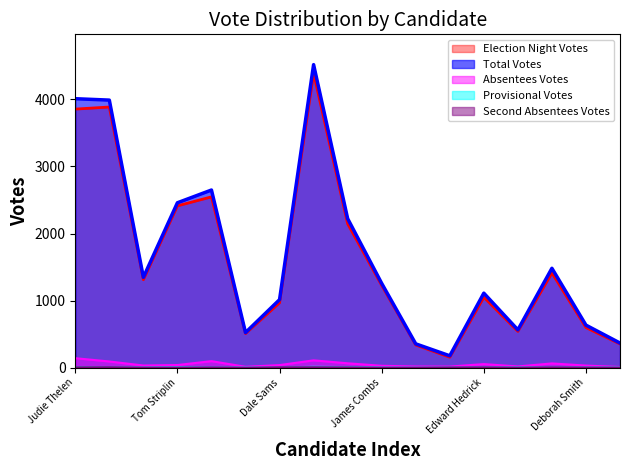

The value of Provisional Votes at Frank Nethken is 1. True or false?

False